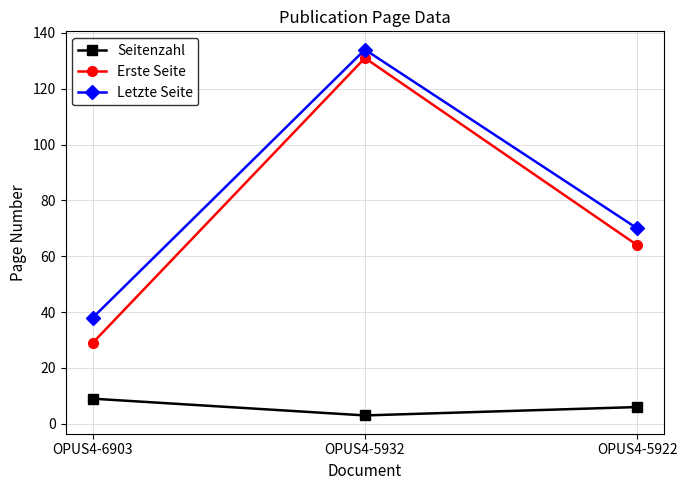

Rank the series by their maximum value, from highest to lowest.

Letzte Seite, Erste Seite, Seitenzahl